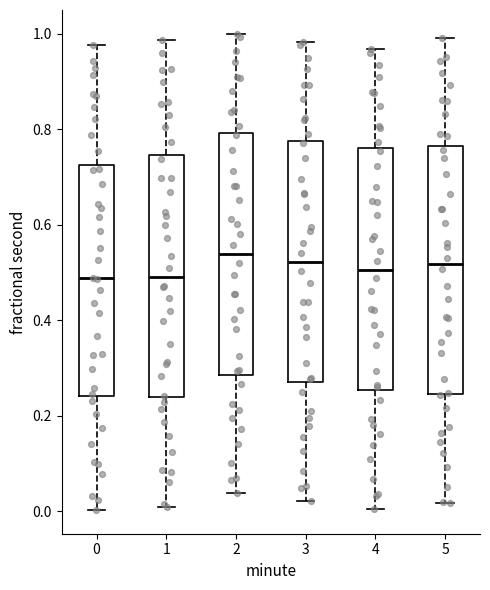

Reading left to right, read every box against the y-axis: the position of its median line, the range the box covers, and the ends of its whiskers. The values are not printed on the chart, so give them approximately, as read against the axis.

0: median 0.48, box 0.24 to 0.72, whiskers 0.00 to 0.98
1: median 0.50, box 0.24 to 0.74, whiskers 0.00 to 0.98
2: median 0.54, box 0.28 to 0.80, whiskers 0.04 to 1.00
3: median 0.52, box 0.26 to 0.78, whiskers 0.02 to 0.98
4: median 0.50, box 0.26 to 0.76, whiskers 0.00 to 0.96
5: median 0.52, box 0.24 to 0.76, whiskers 0.02 to 0.98